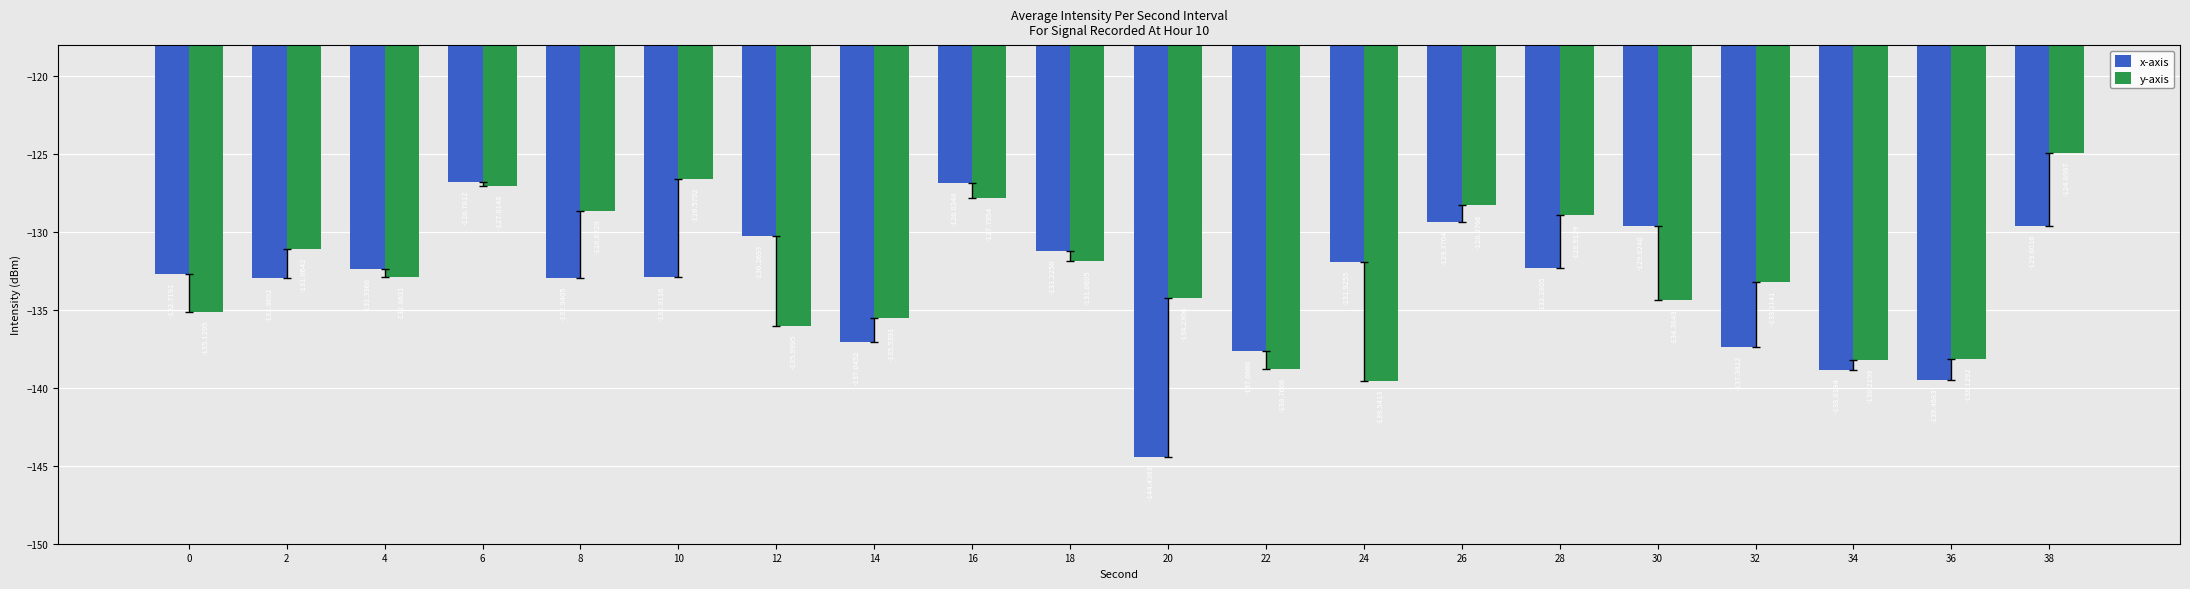

How many bars are there in total?

40